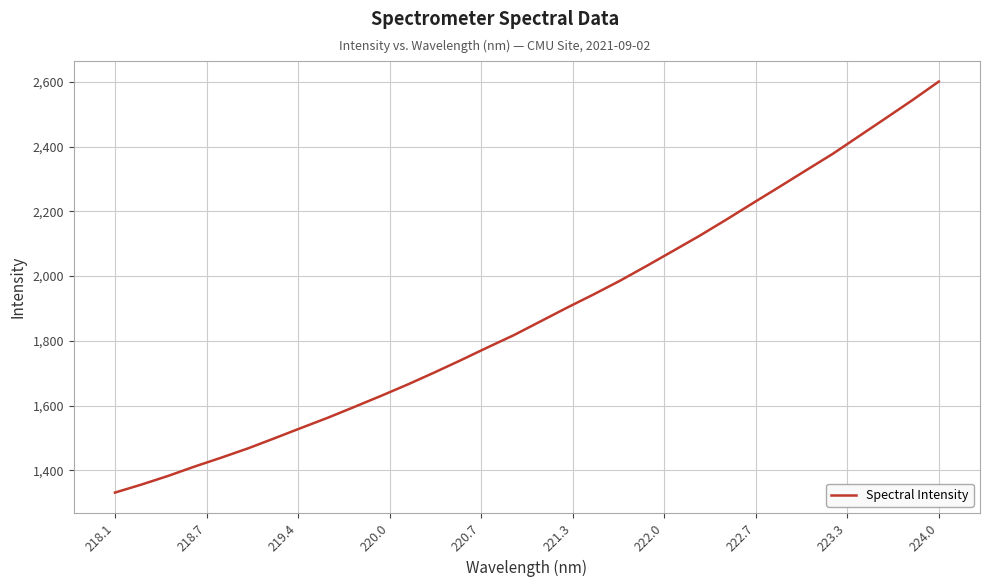

What is the greatest value displayed?

2600.7